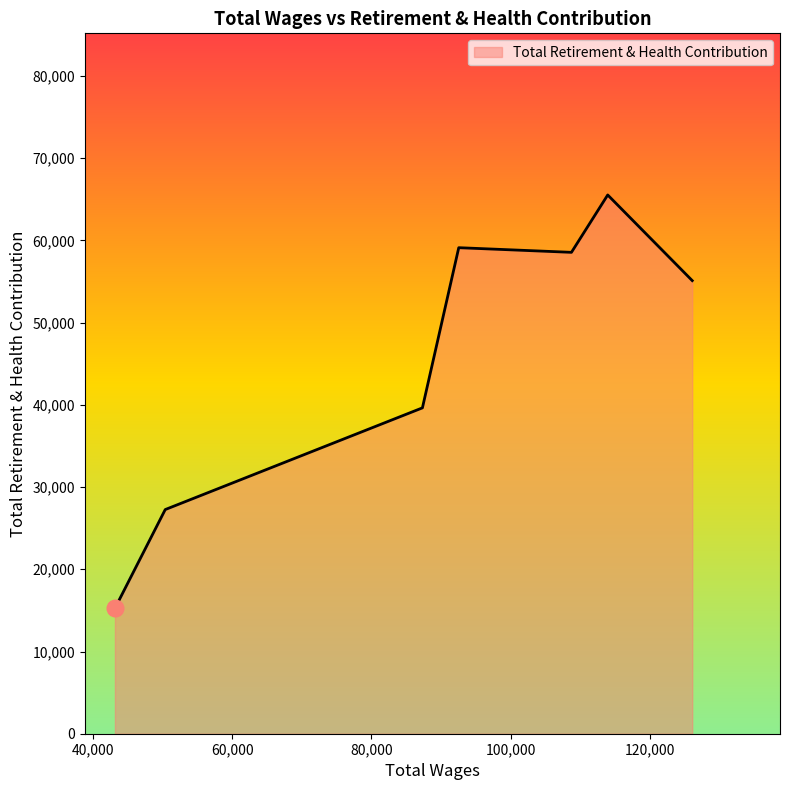

What is the maximum value shown in the chart?

65526